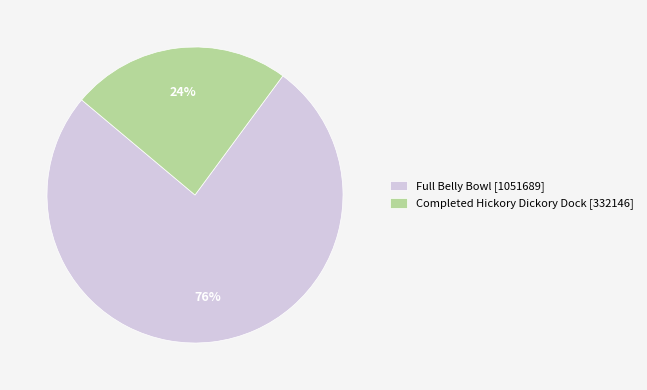

Is the sum of Full Belly Bowl [1051689] and Completed Hickory Dickory Dock [332146] greater than half?

Yes